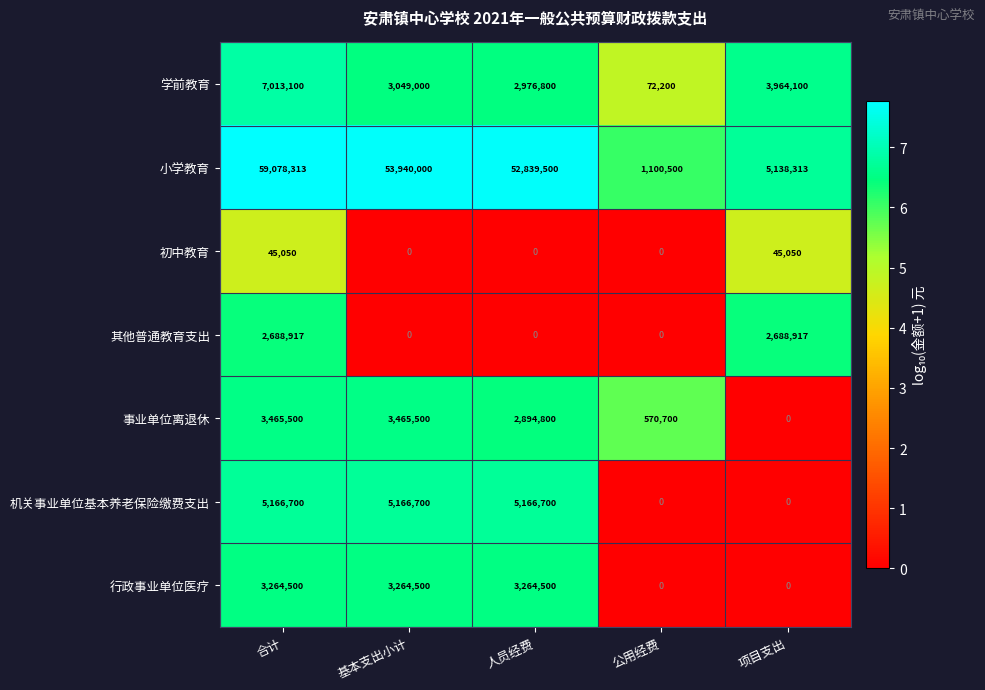

Count the number of categories in the chart.

5